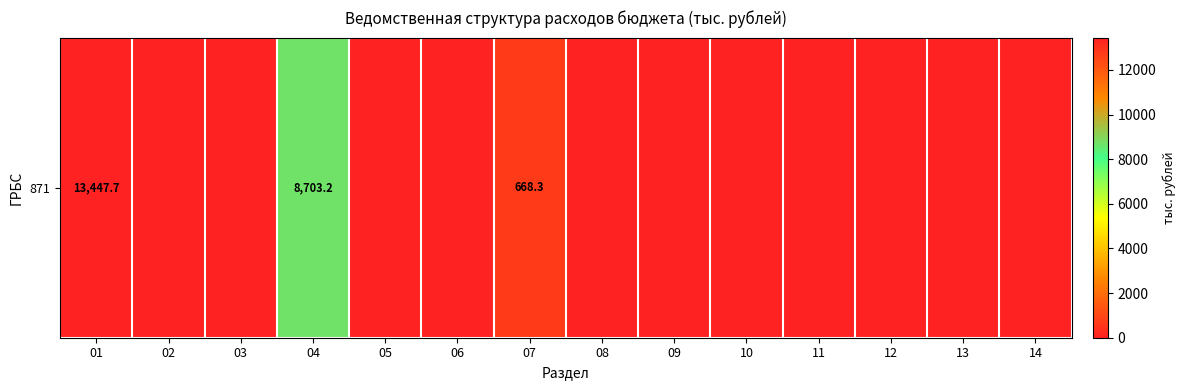

Reading right to left, what are all the values shown in this chart?

0.0	0.0	0.0	0.0	0.0	0.0	0.0	668.3	0.0	0.0	8703.2	0.0	0.0	13447.7